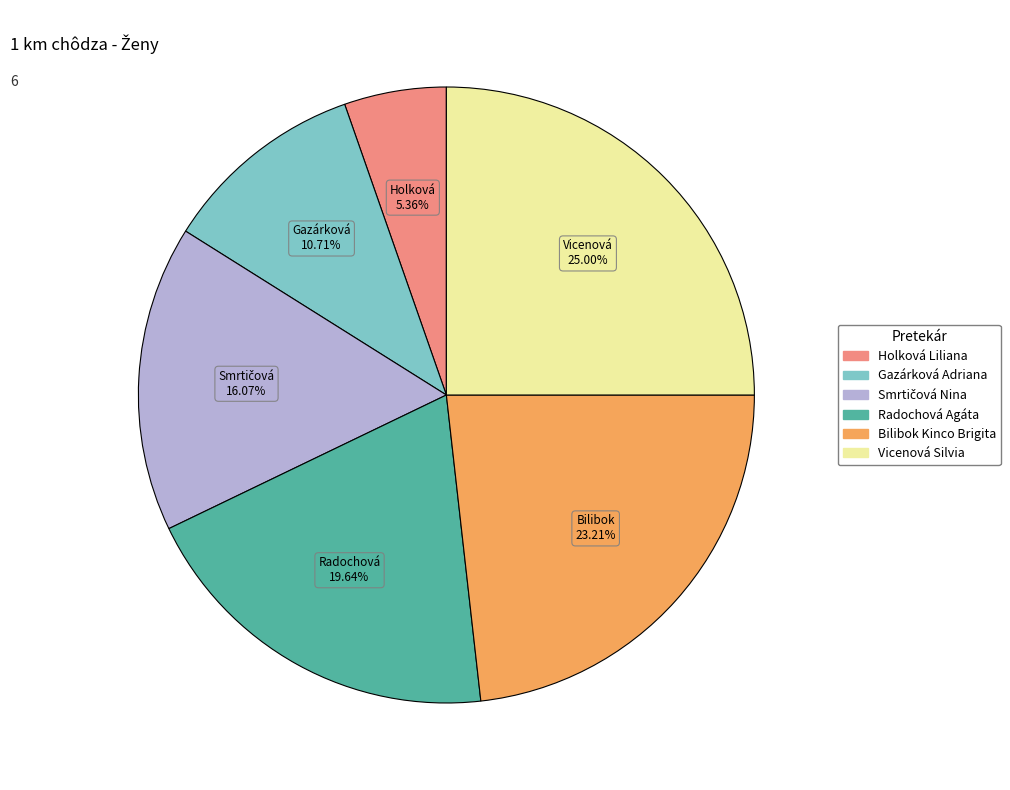

To the nearest percent, what is the difference between the largest and smallest slice percentages?

20%